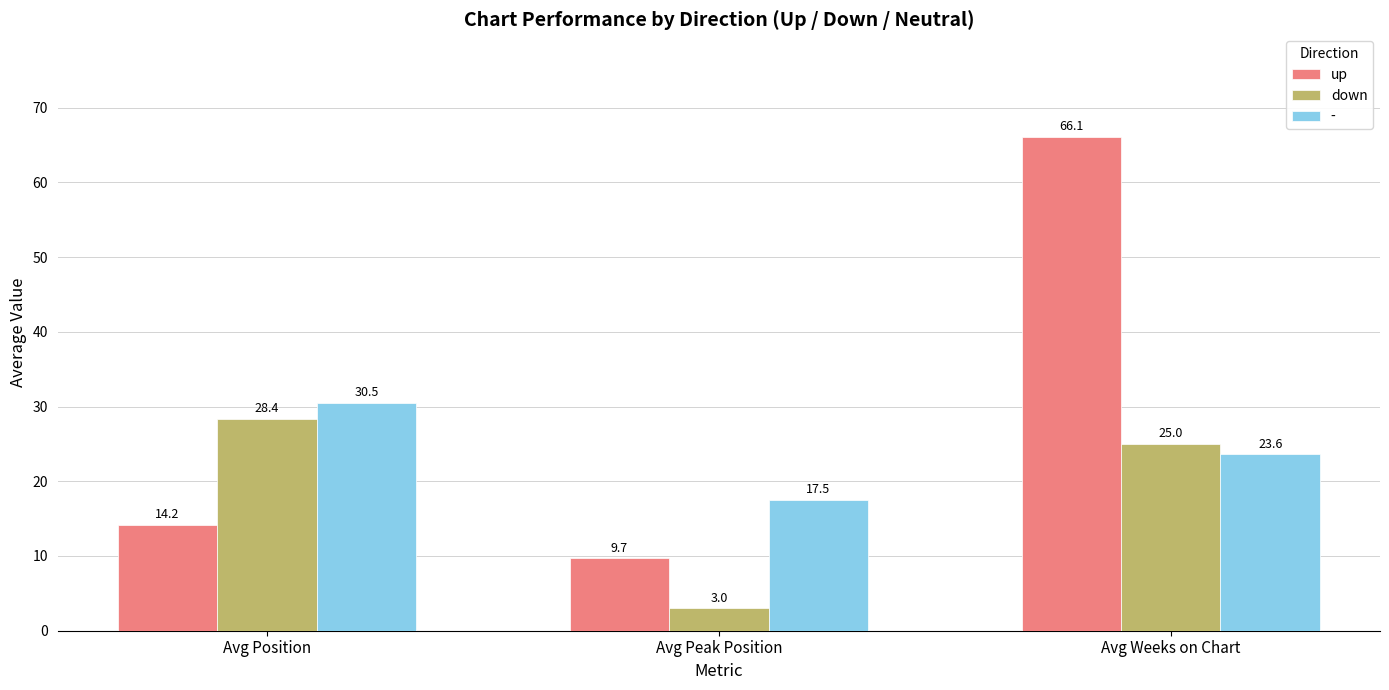

Is it true that down equals 25.0 at Avg Weeks on Chart?

True